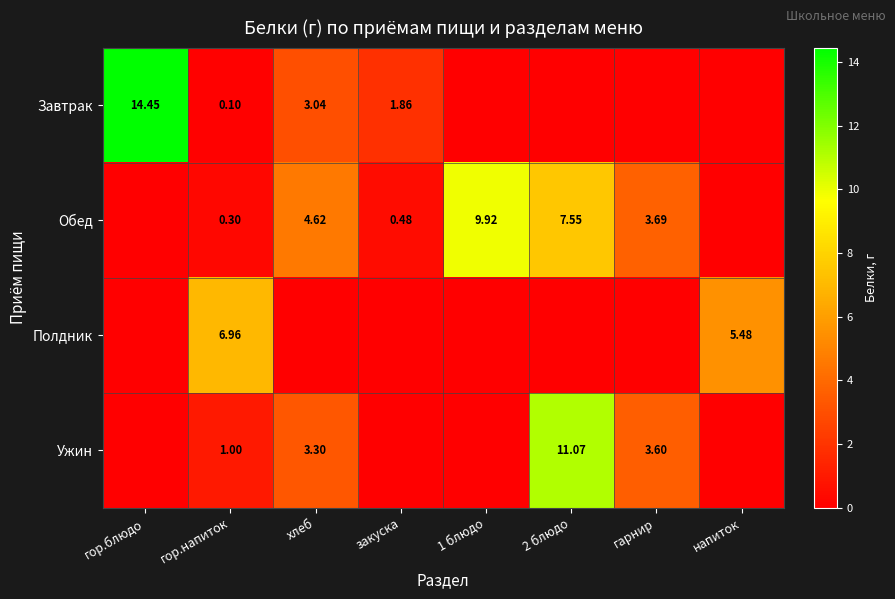

Which category has the highest value in the Полдник series?

гор.напиток